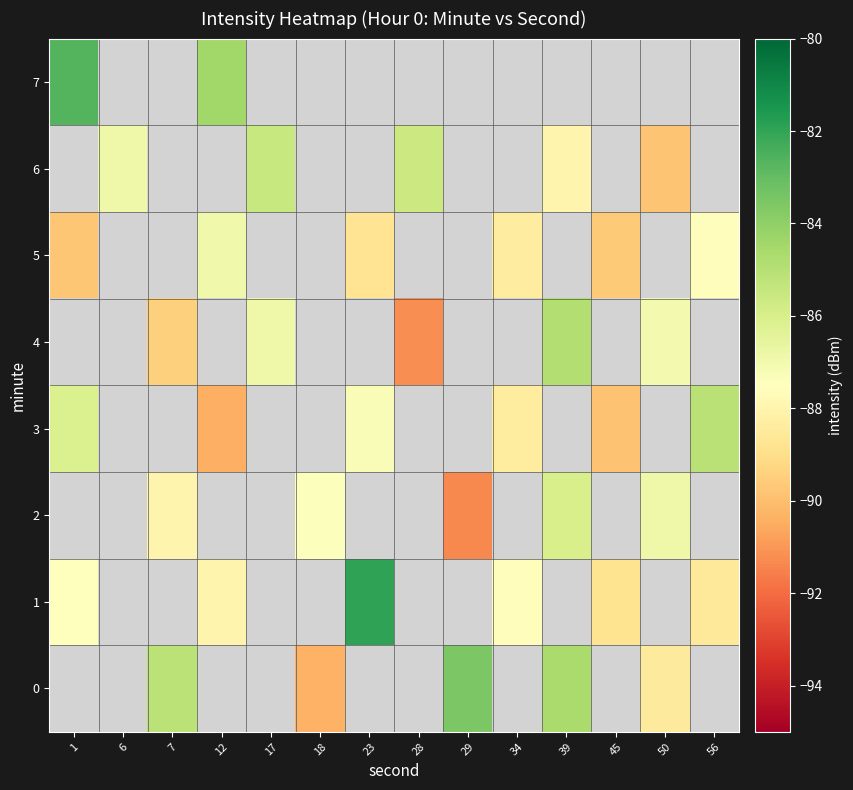

At which label does 1 reach its minimum?

45